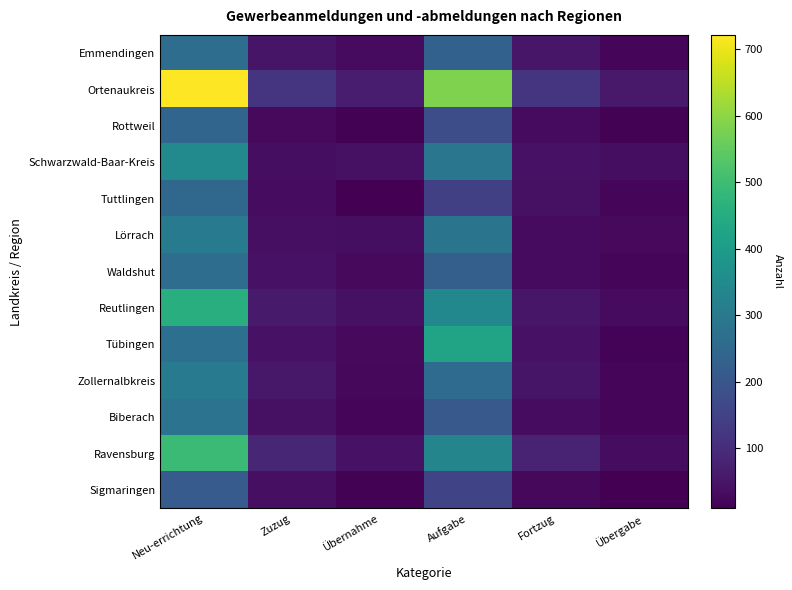

What is the difference between the highest and lowest values at Fortzug?

91